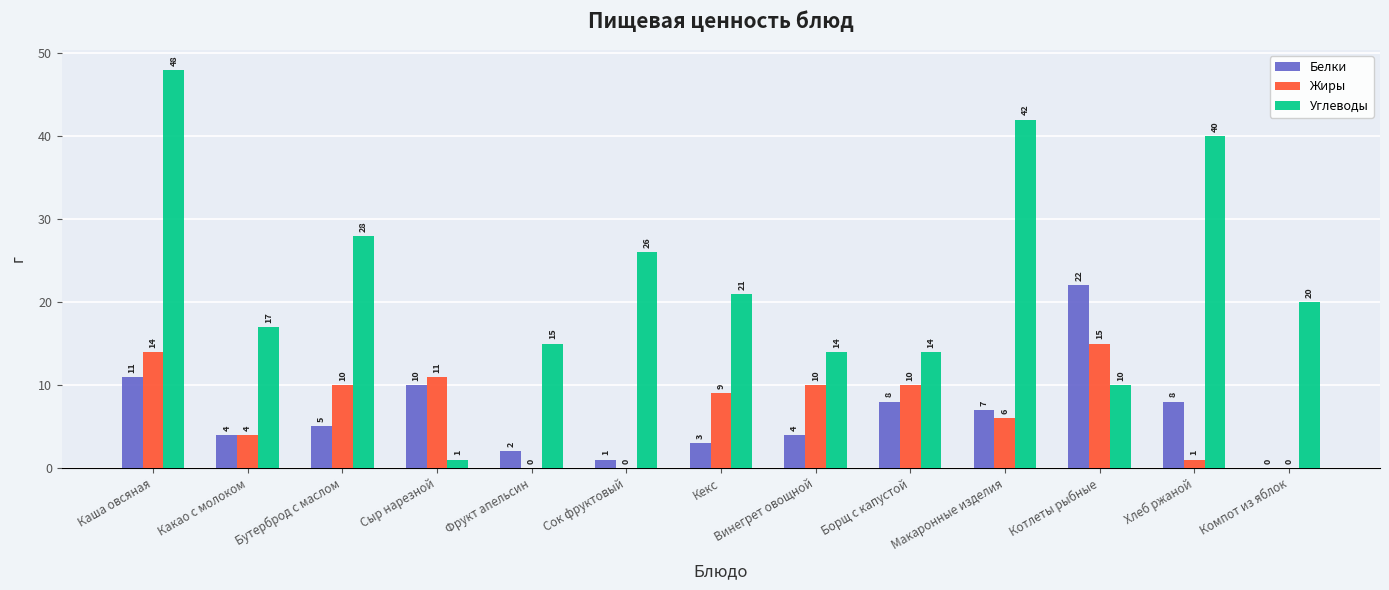

What is the sum of all Белки values?

85